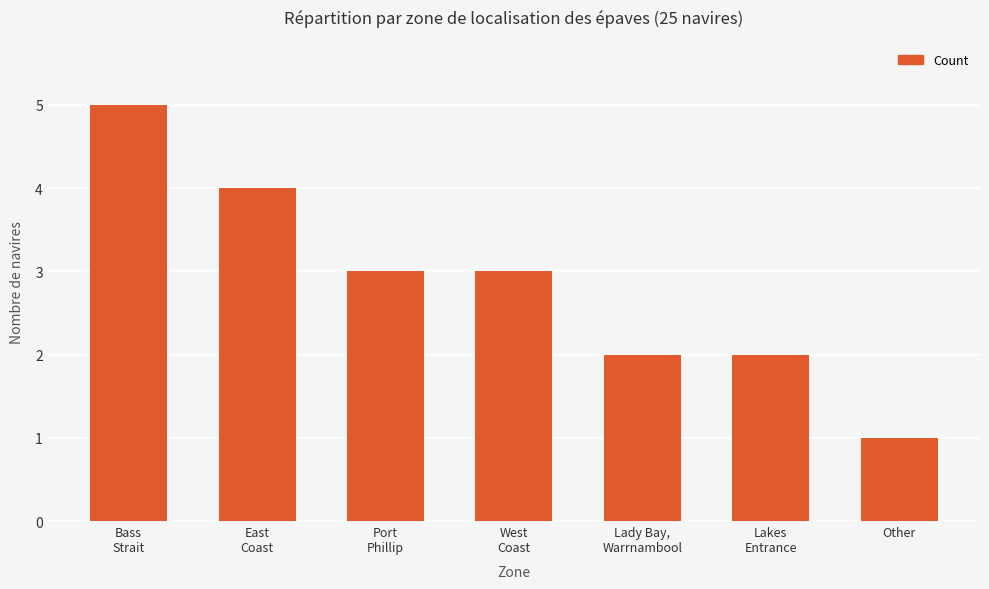

At which category does the chart reach its peak across all series?

Bass
Strait